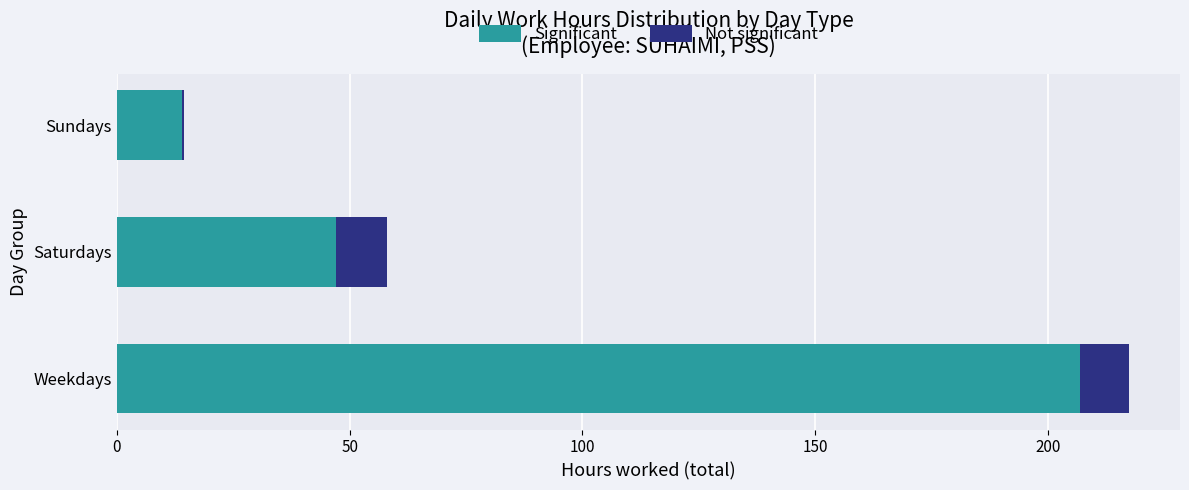

What is the sum of all Significant values?

268.2